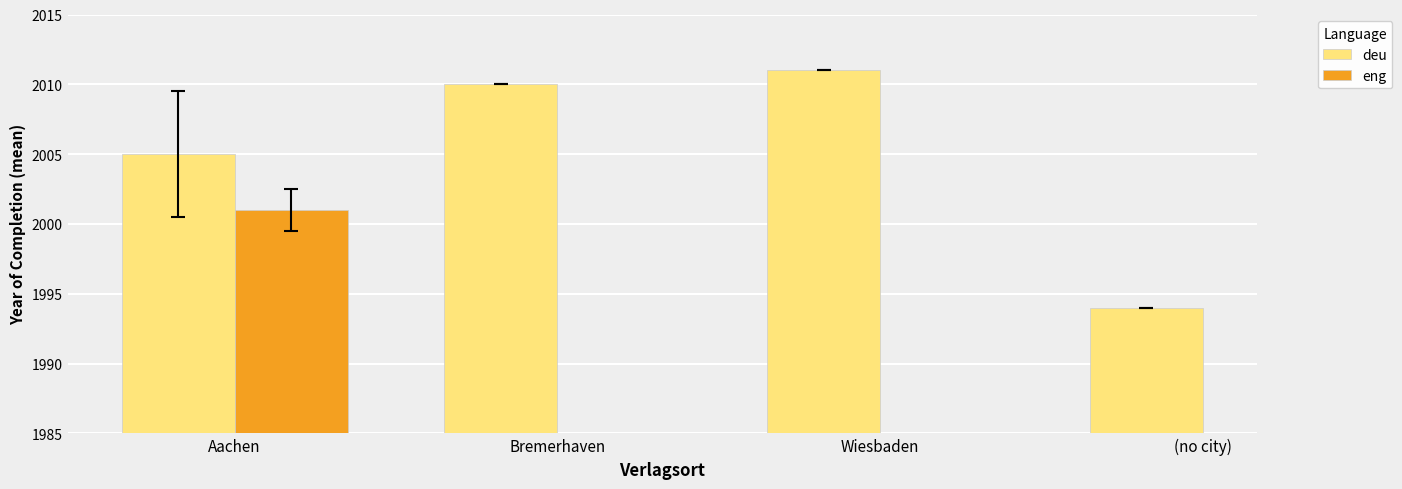

Which series changed the most between Aachen and Wiesbaden?

deu